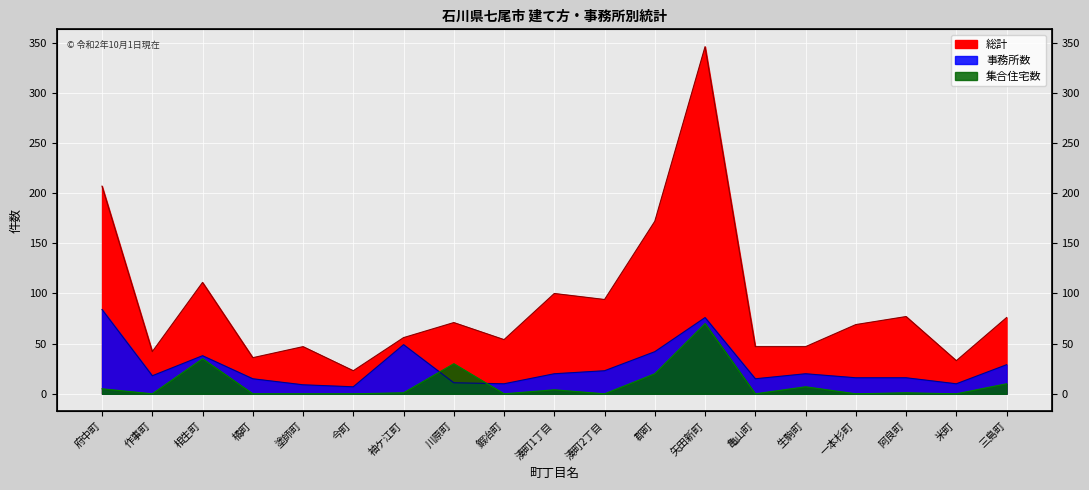

What is the value of the 集合住宅数 point at the 3rd from the left?

35